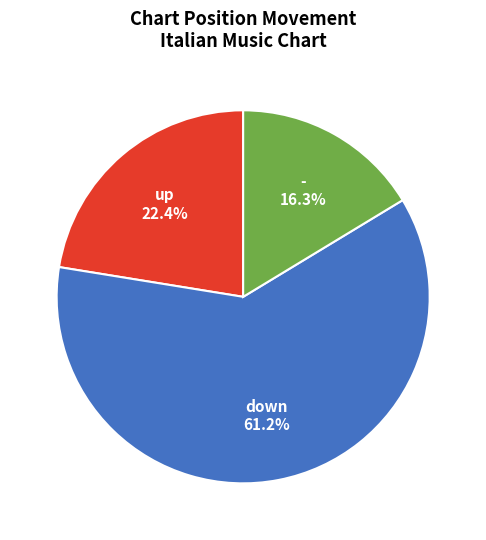

Is there a majority slice in this chart?

Yes